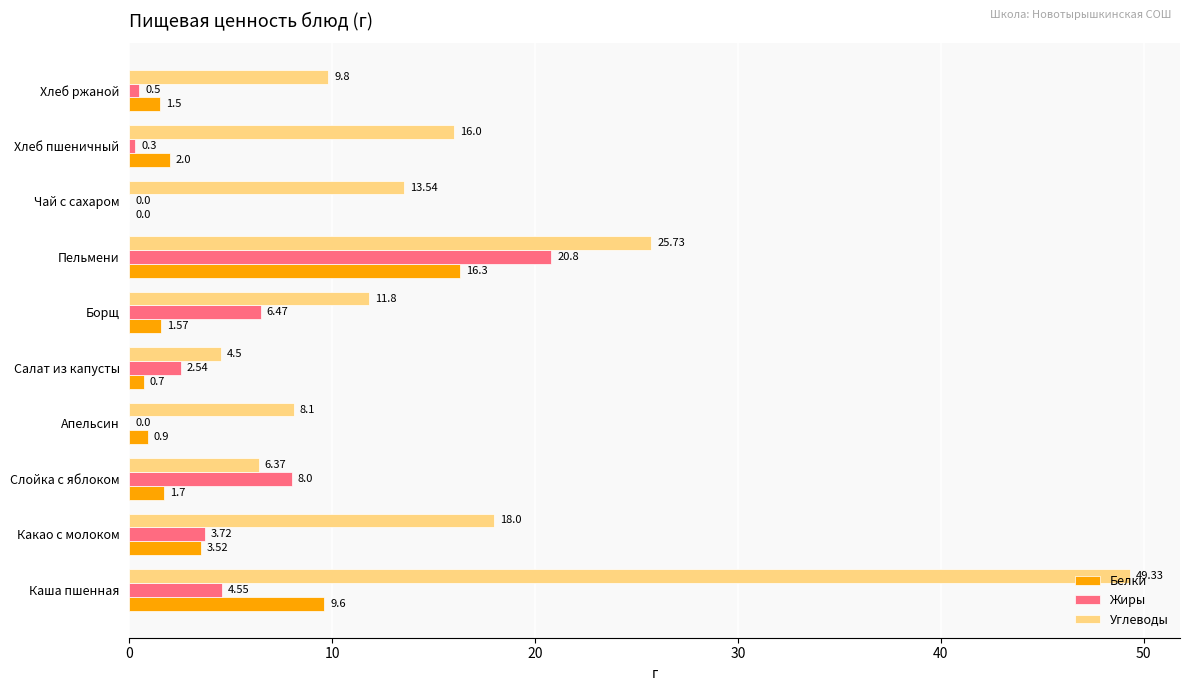

Which label corresponds to the largest value in the chart?

Каша пшенная